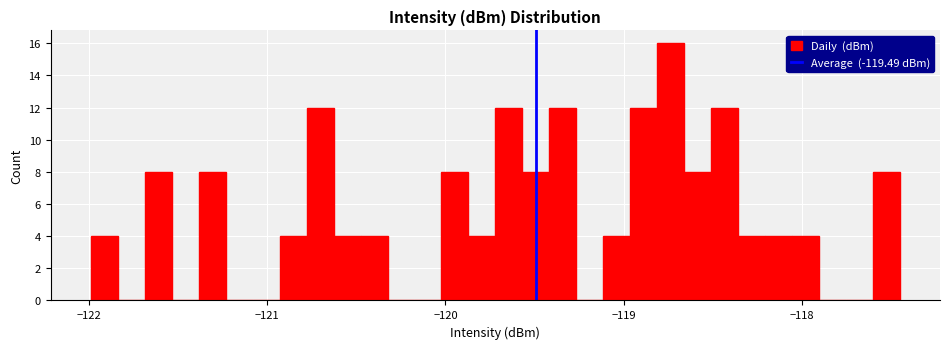

Read against the x-axis, roughly where is the centre of the tallest bar?

-118.7